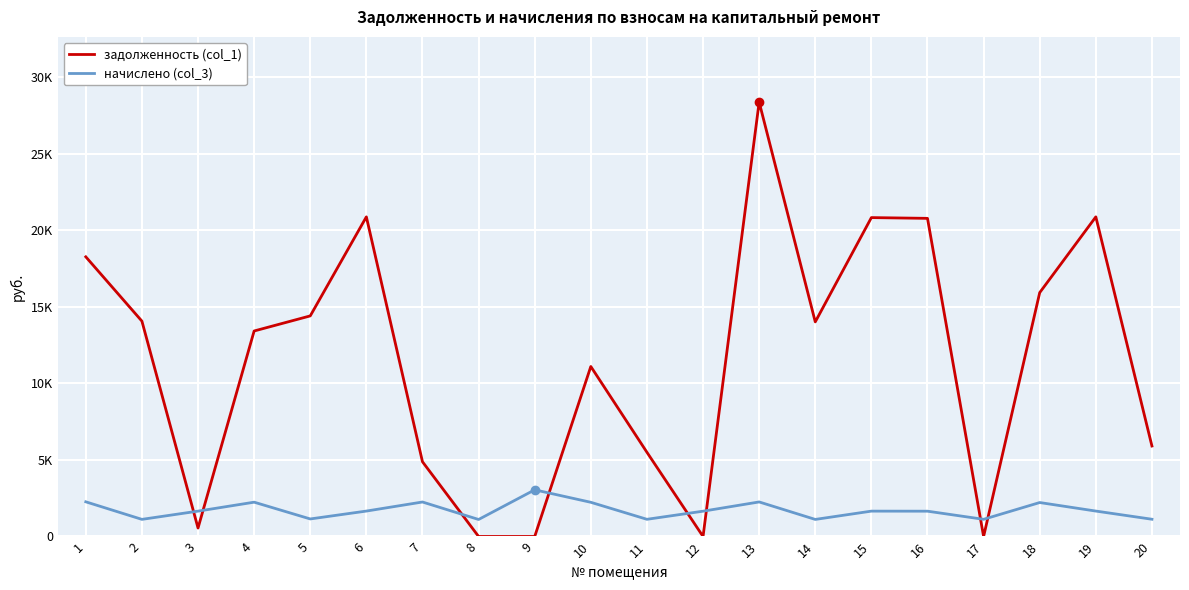

Which has a higher value, 16 or 4?

16